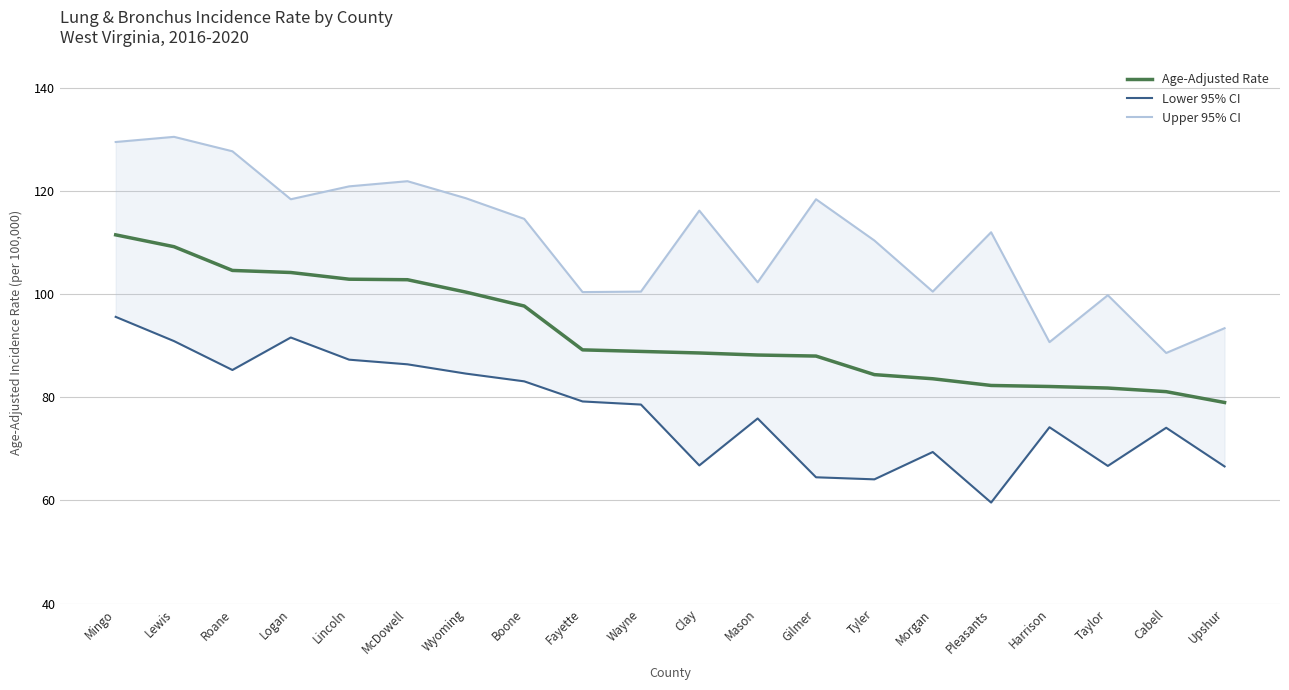

What is the approximate value of Upper 95% CI at Mingo?

129.5